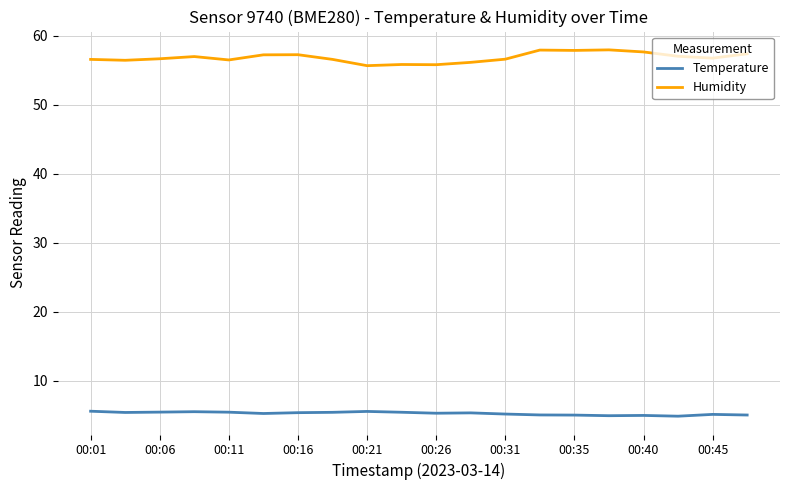

Rank the series by their maximum value, from highest to lowest.

Humidity, Temperature